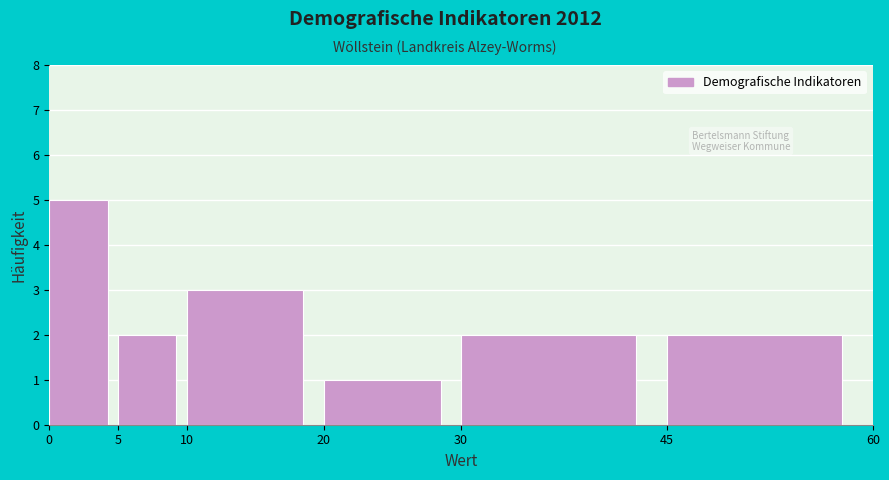

Reading left to right, list every bar in this chart as the range it spans on the x-axis followed by its height. The values are not printed on the chart, so give them approximately, as read against the axis.

0 to 5: 5
5 to 10: 2
10 to 20: 3
20 to 30: 1
30 to 45: 2
45 to 60: 2